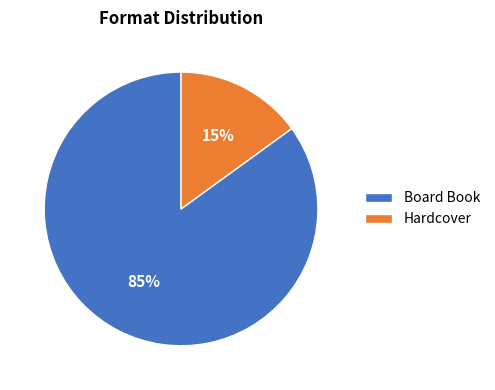

Rank the categories by value from highest to lowest.

Board Book, Hardcover